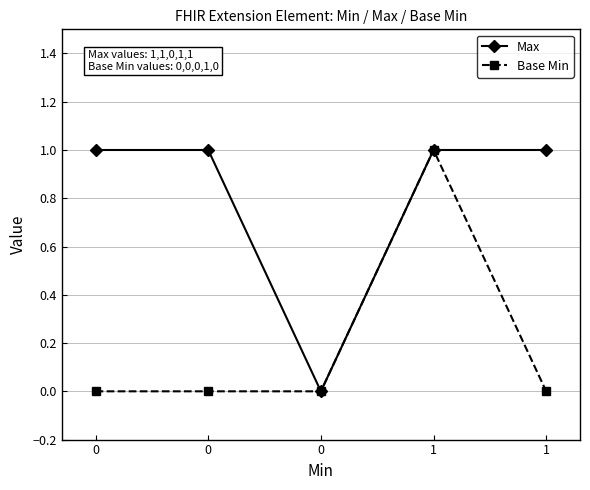

What are all the series names shown in the legend?

Max, Base Min